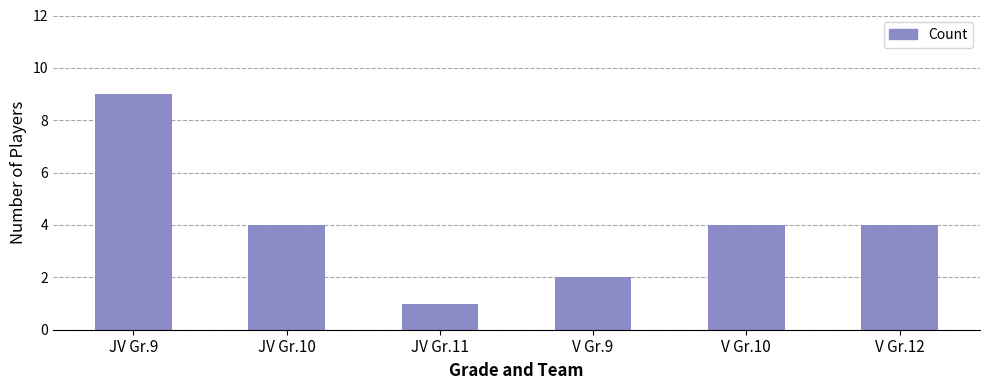

Reading left to right, list all the values displayed in this chart.

JV Gr.9=9	JV Gr.10=4	JV Gr.11=1	V Gr.9=2	V Gr.10=4	V Gr.12=4